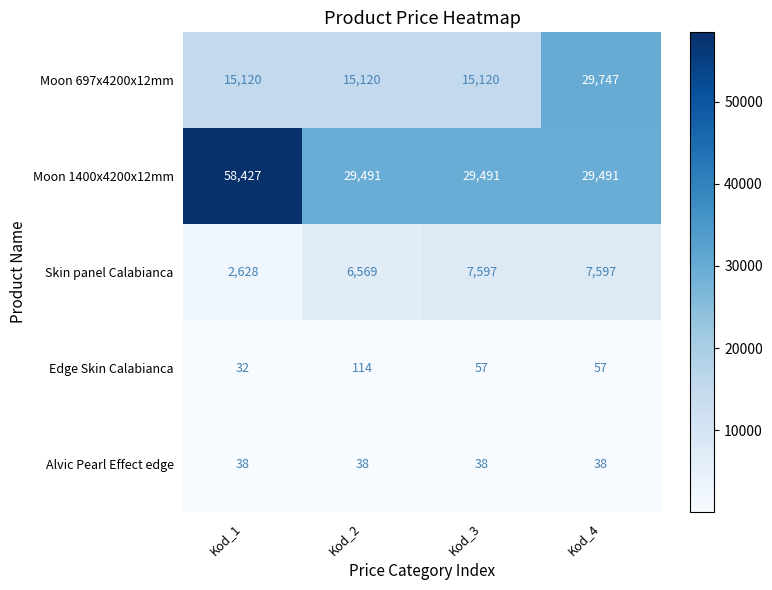

At how many categories does at least one series exceed 17611?

4